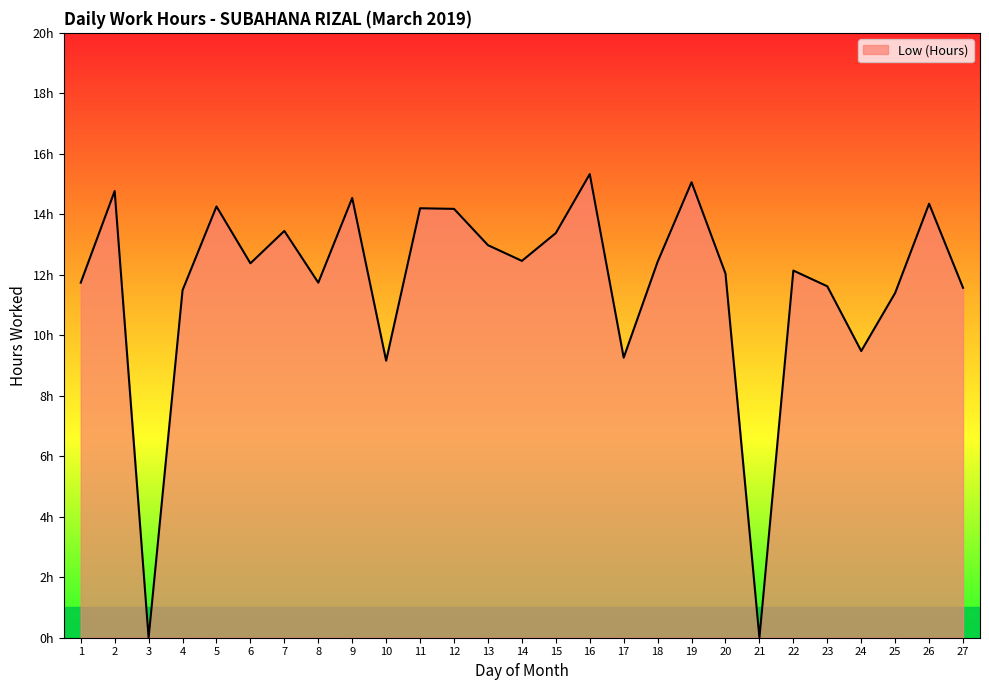

List the labels in order of value, smallest first.

3, 21, 10, 17, 24, 25, 4, 27, 23, 1, 8, 20, 22, 6, 18, 14, 13, 15, 7, 12, 11, 5, 26, 9, 2, 19, 16